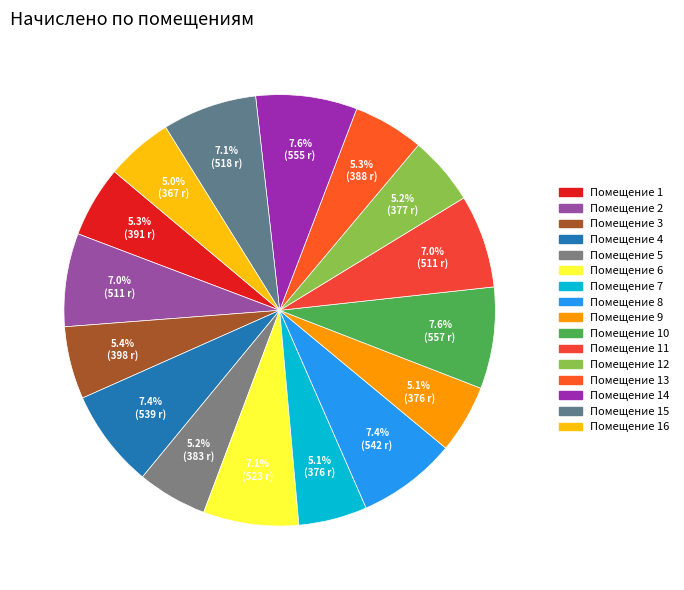

Does any single category account for the majority?

No